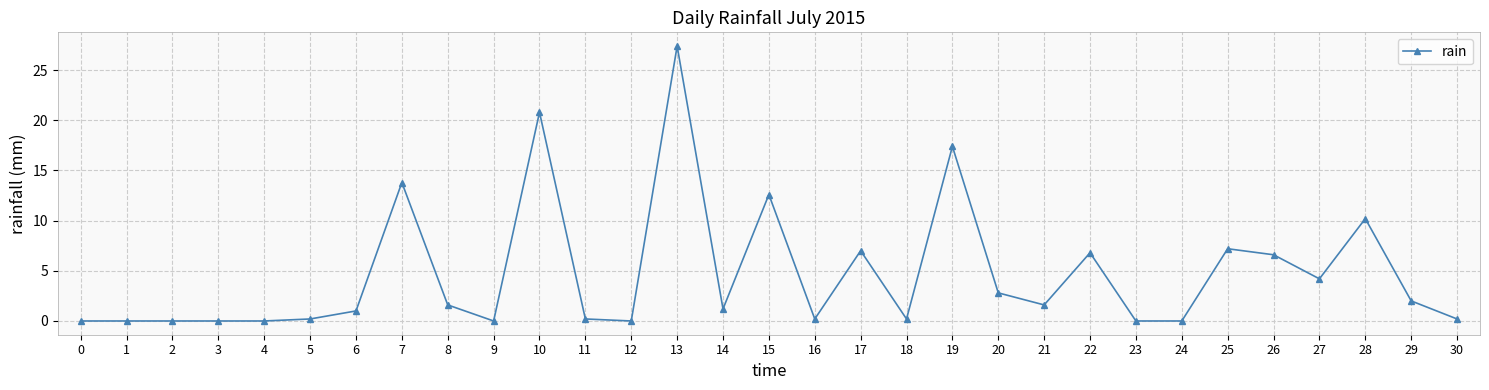

Read the value at 26.

6.6